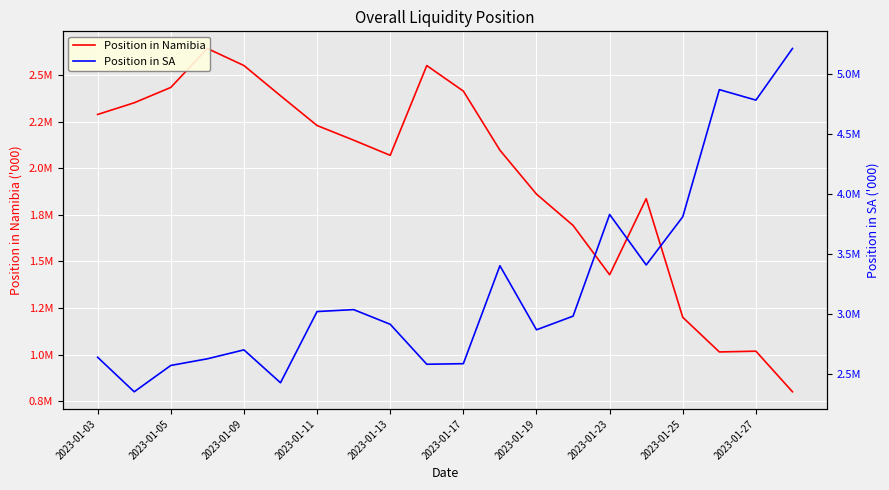

What is the sum of the Position in SA values at 13 and 2023-01-09?

5549138.8